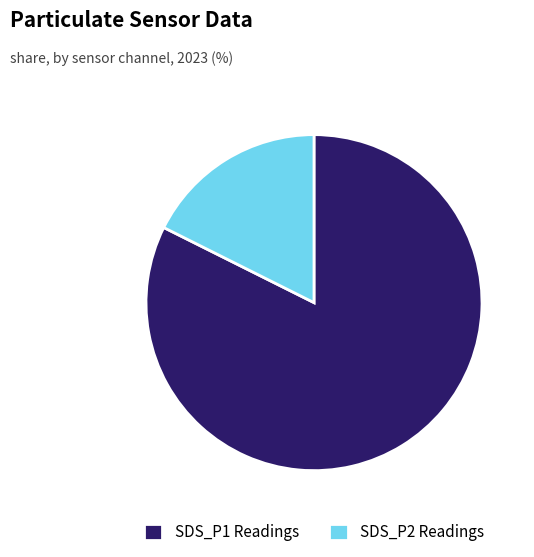

Is there any slice that represents more than half of the pie?

Yes